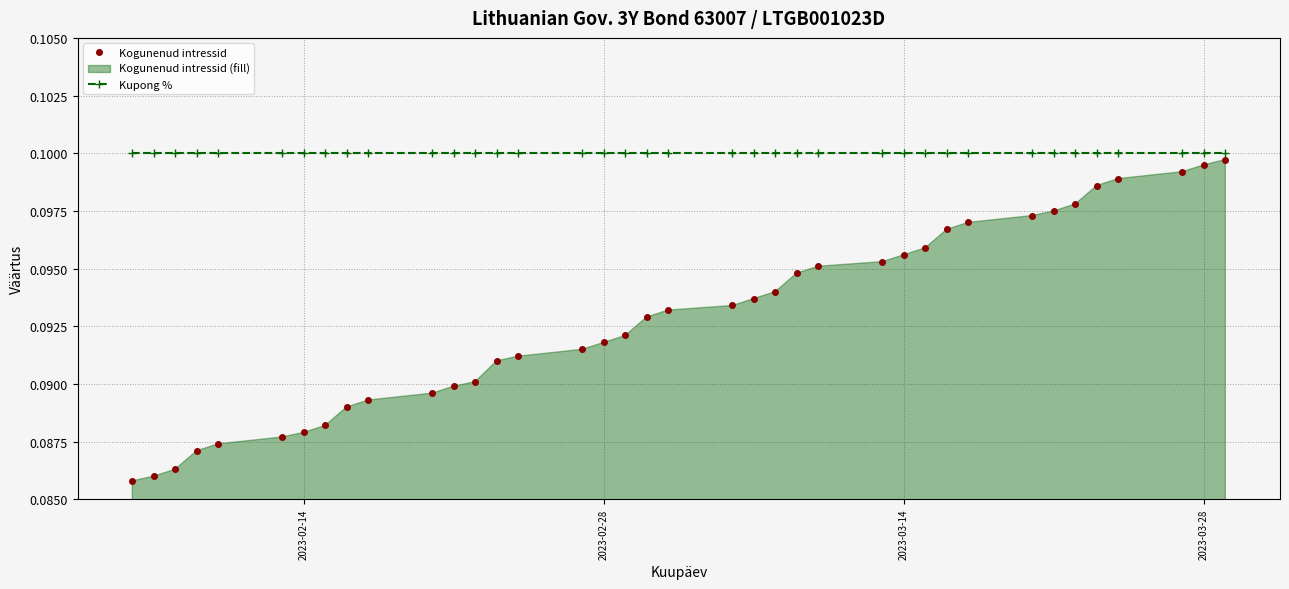

Count the Kogunenud intressid values in the range 0 to 1.

38